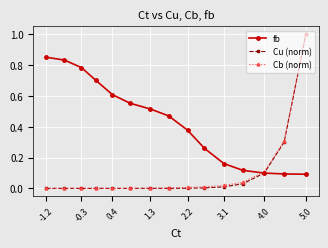

Which series has the widest spread of values?

Cu (norm)